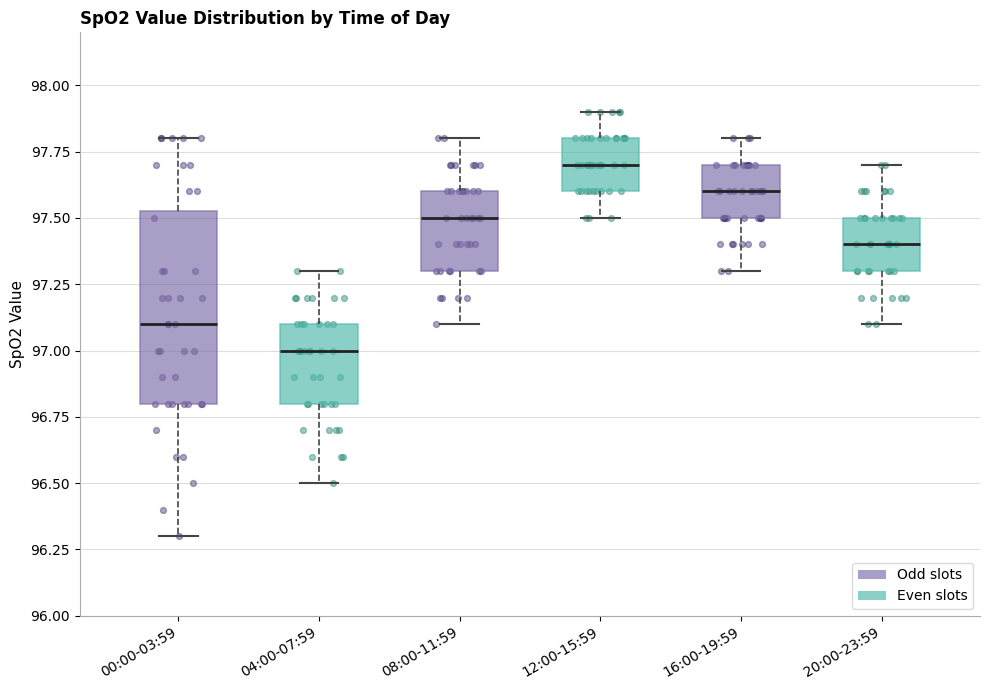

Which box's median line is the highest?

12:00-15:59